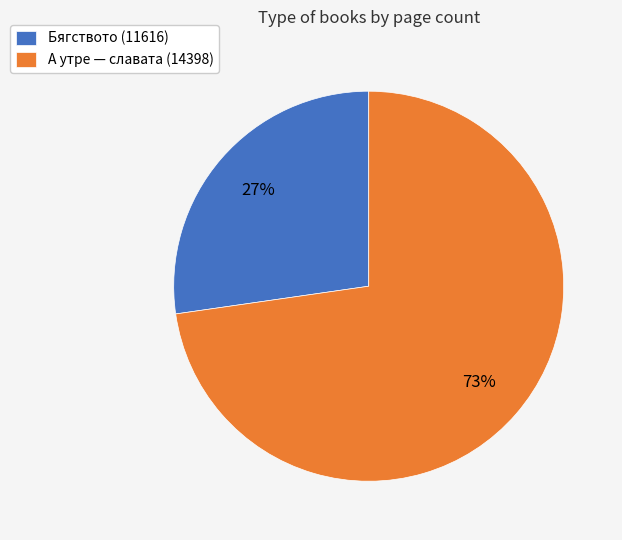

To the nearest percent, what percentage of the pie is А утре — славата (14398)?

73%